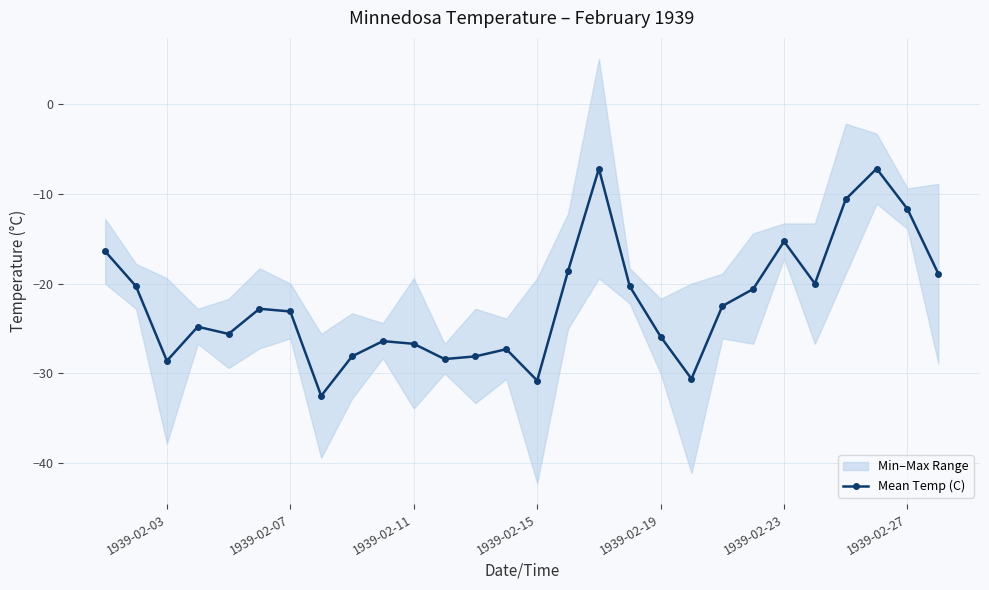

How many data points are above -22?

12